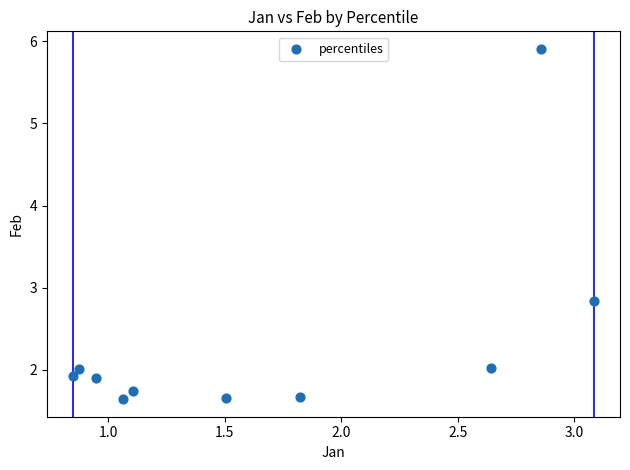

What Y value in the scatter plot is closest to 3?

2.8